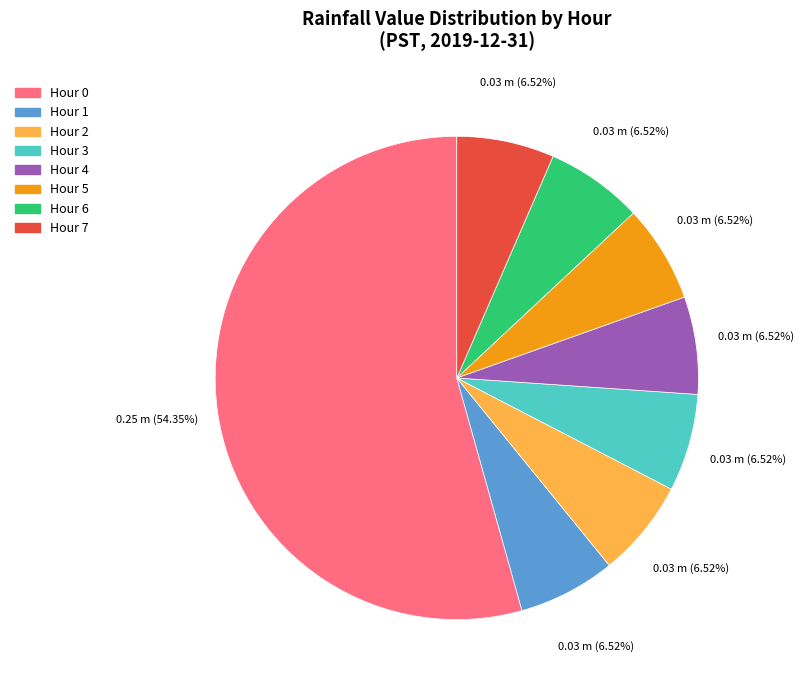

How many slices are in this pie chart?

8